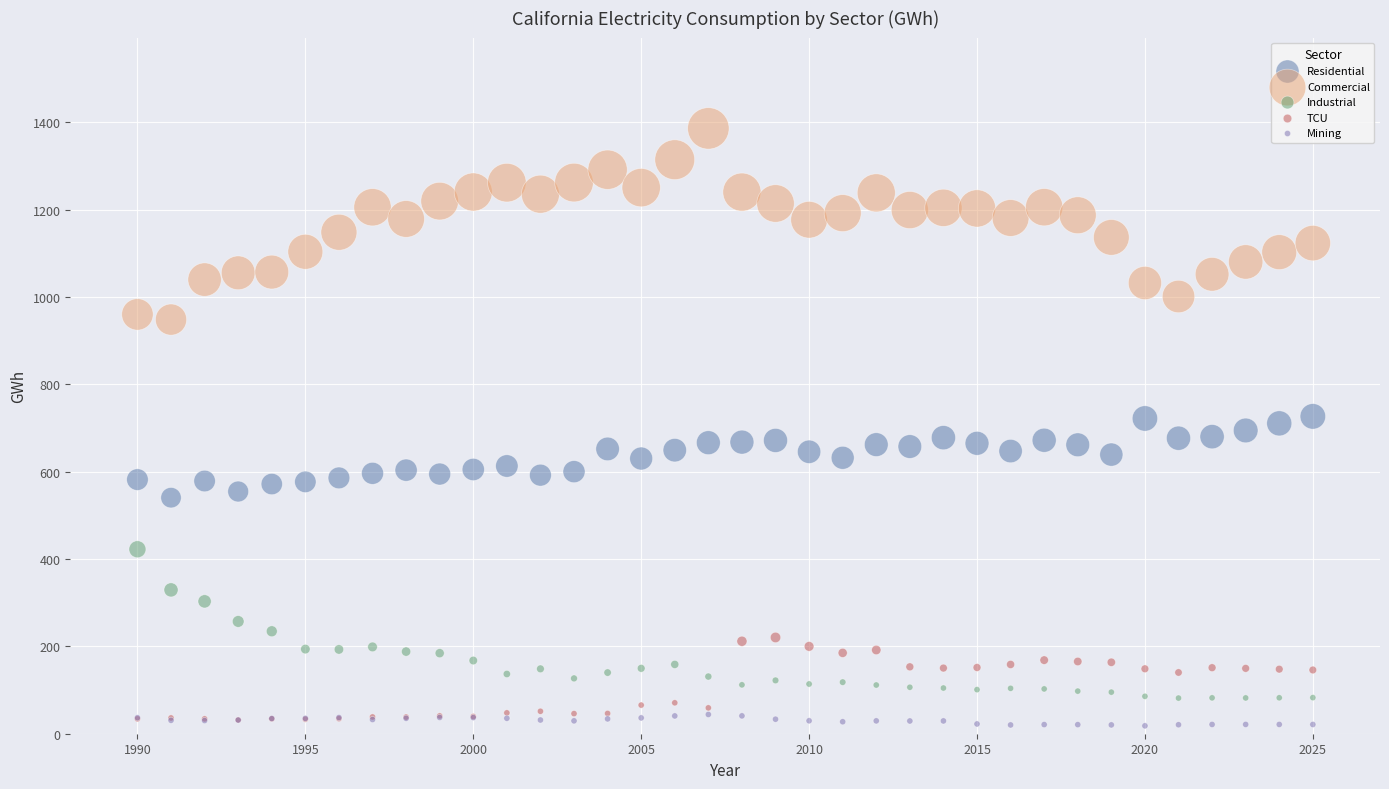

What are all the series names shown in the legend?

Residential, Commercial, Industrial, TCU, Mining